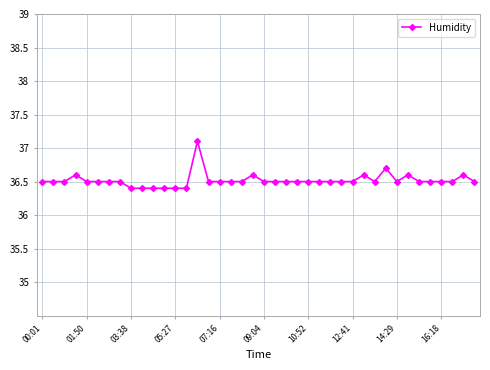

How many distinct data groups are displayed?

1